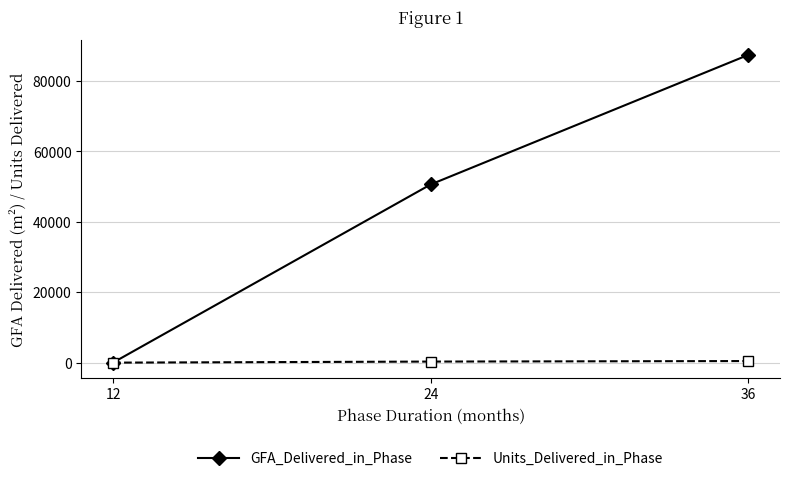

The value of GFA_Delivered_in_Phase at 36 is 31878. True or false?

False